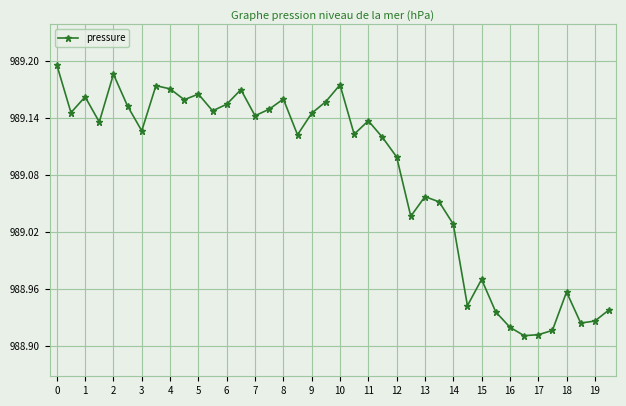

True or false: there are more than 0 points higher than both neighbors.

True